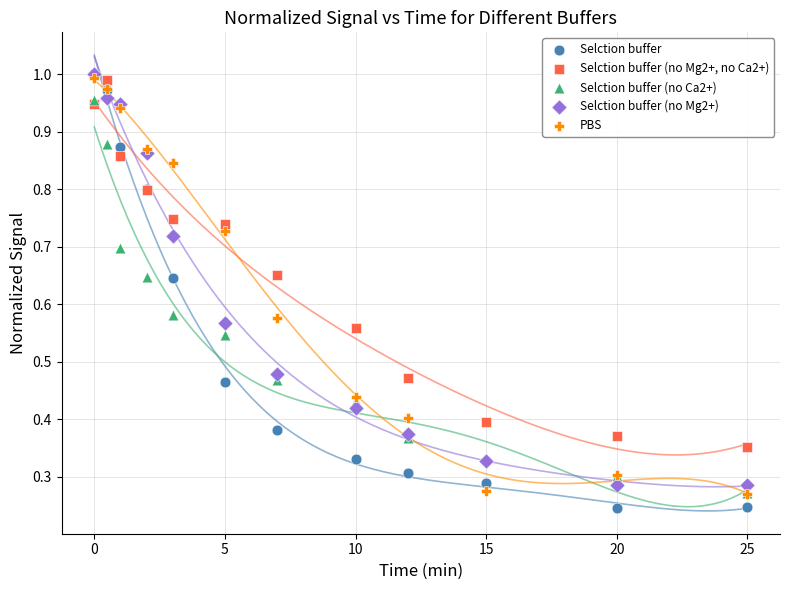

What are all the series names shown in the legend?

Selction buffer, Selction buffer (no Mg2+, no Ca2+), Selction buffer (no Ca2+), Selction buffer (no Mg2+), PBS